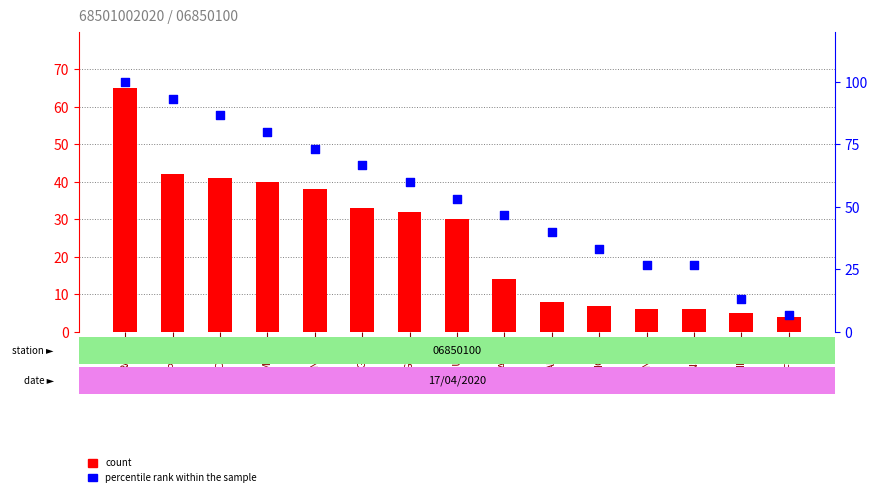

What is the total value across all series at ADMI?

60.7